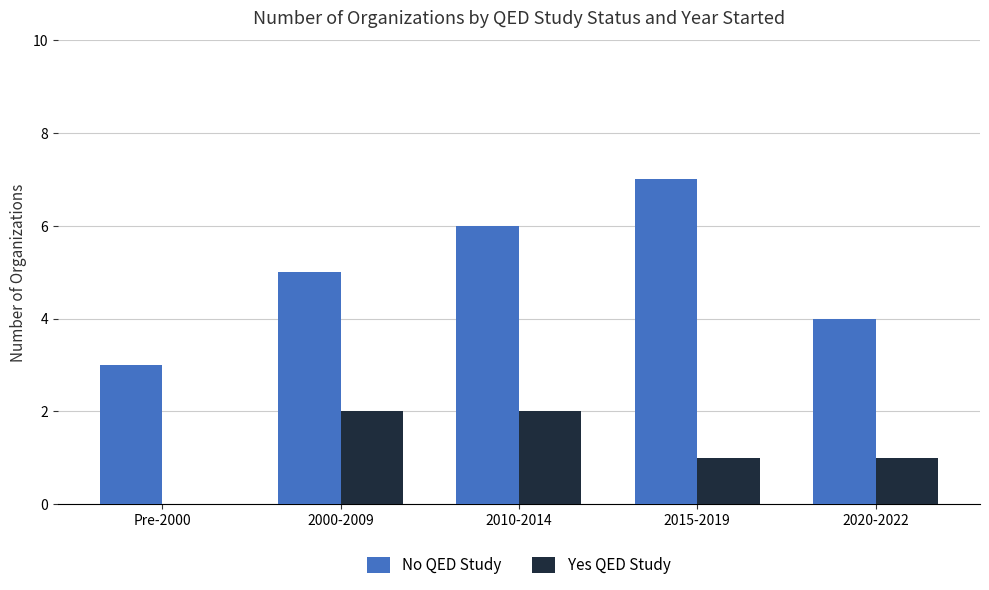

How many categories are shown in the chart?

5